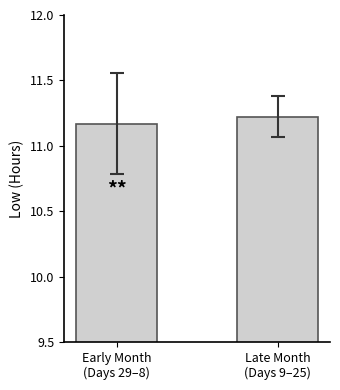

What is the label of the 2nd bar from the right?

Early Month
(Days 29–8)